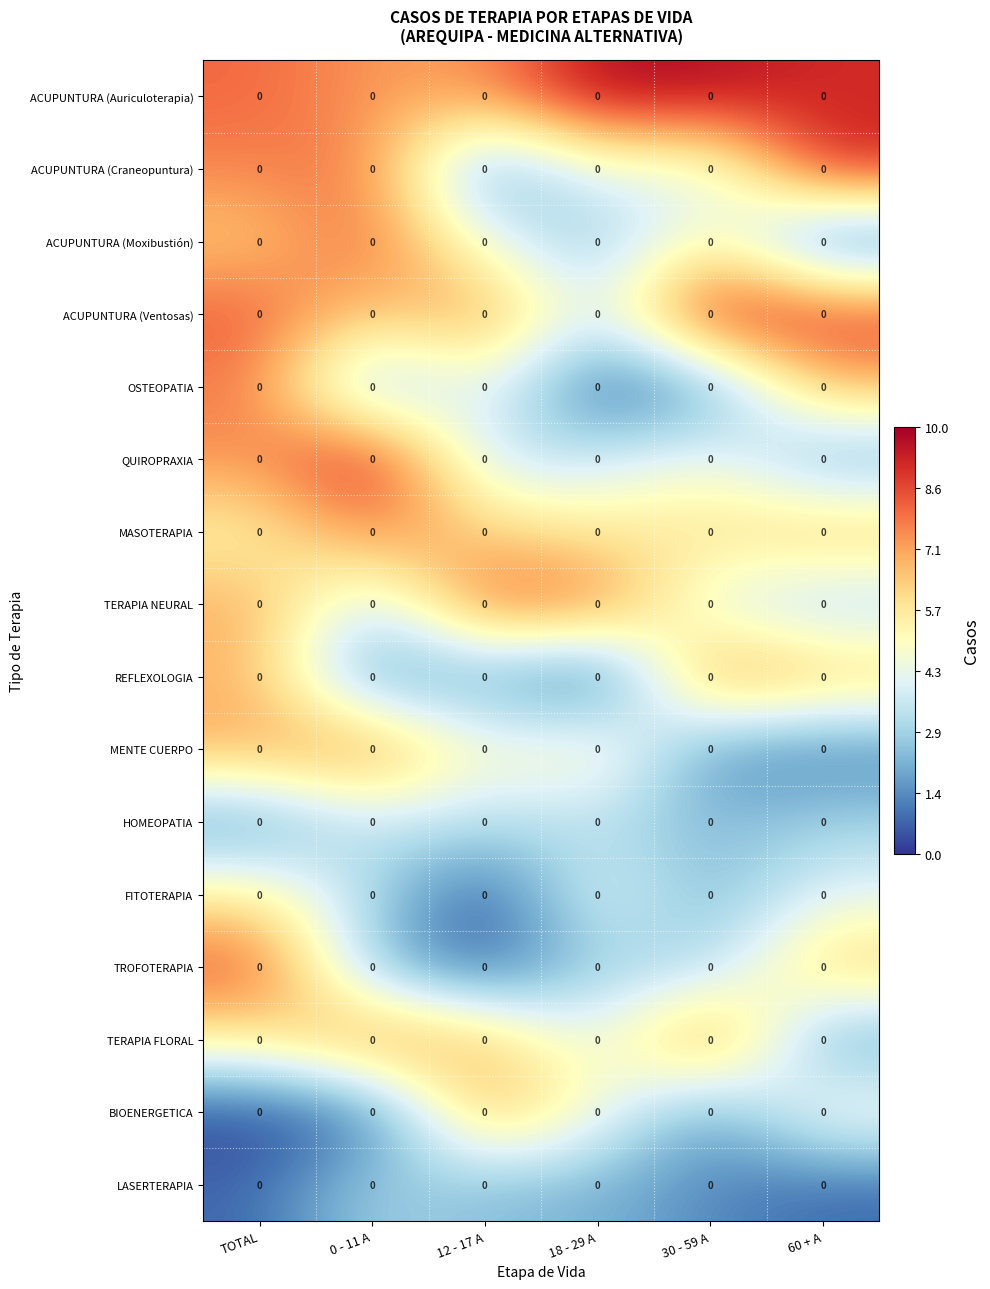

What is the maximum value shown in the chart?

9.9